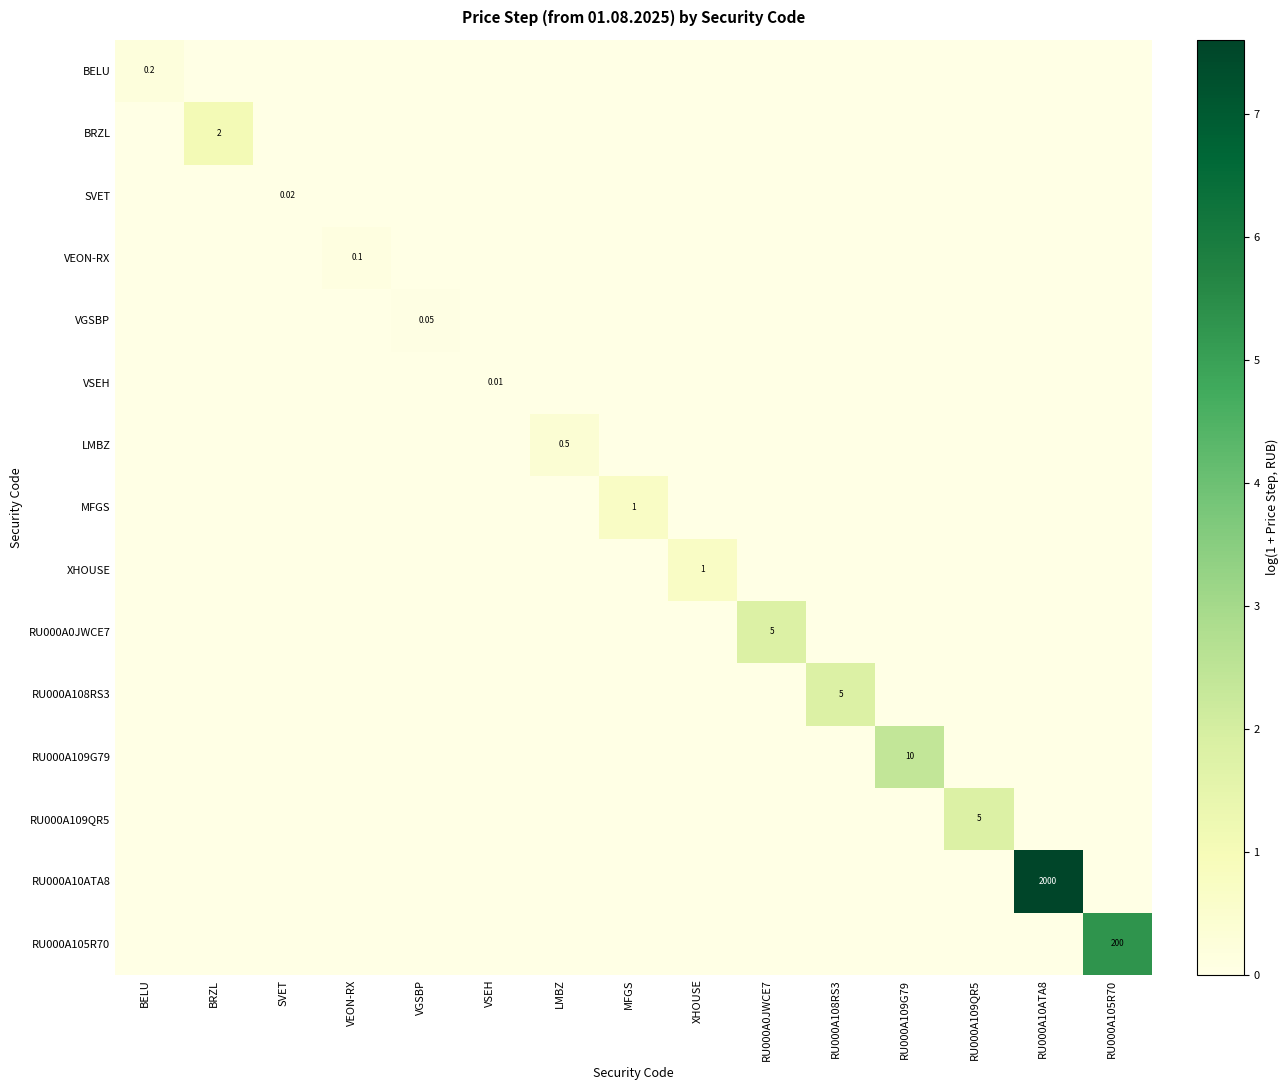

The value of XHOUSE at XHOUSE is 1.0. True or false?

False